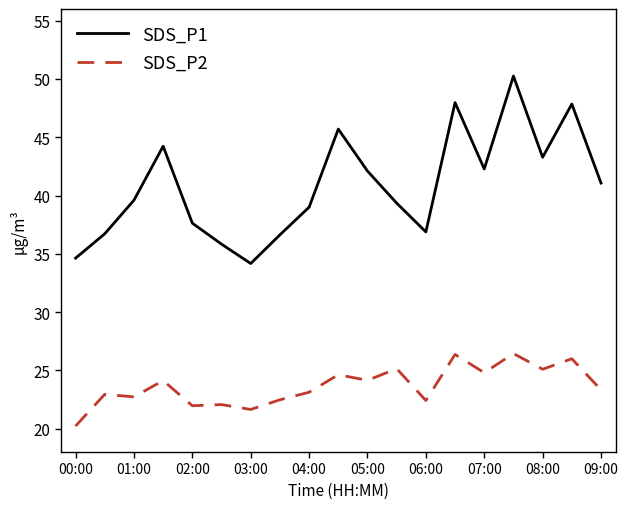

Which series has the largest total across all categories?

SDS_P1